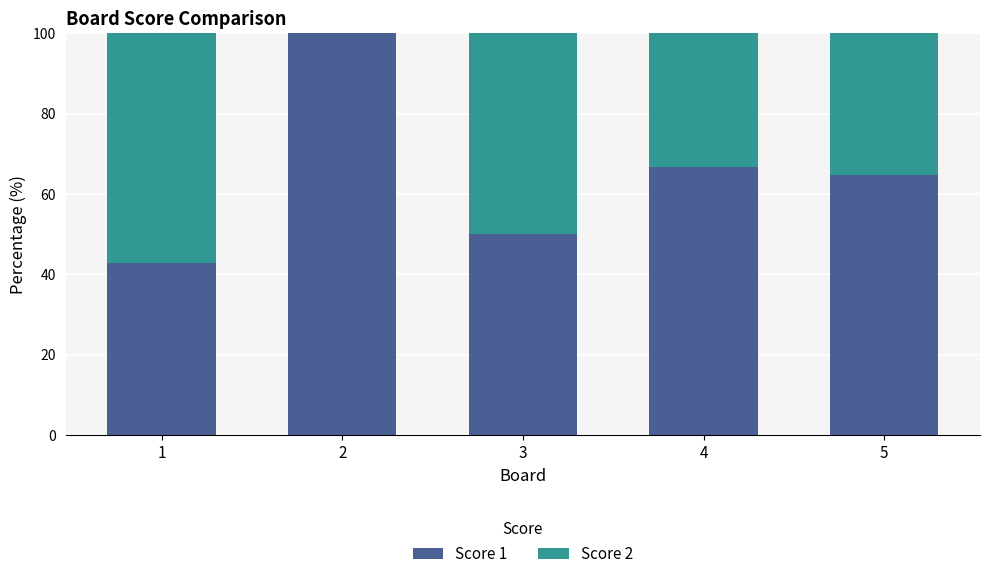

How many data points does each series have?

5